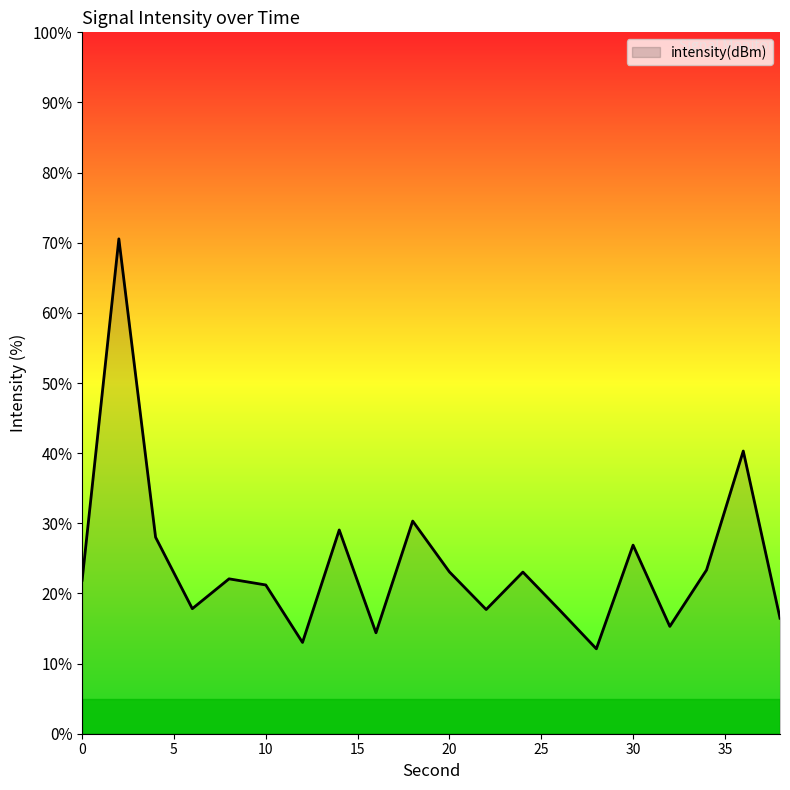

What is the difference between the maximum and minimum values?

58.4